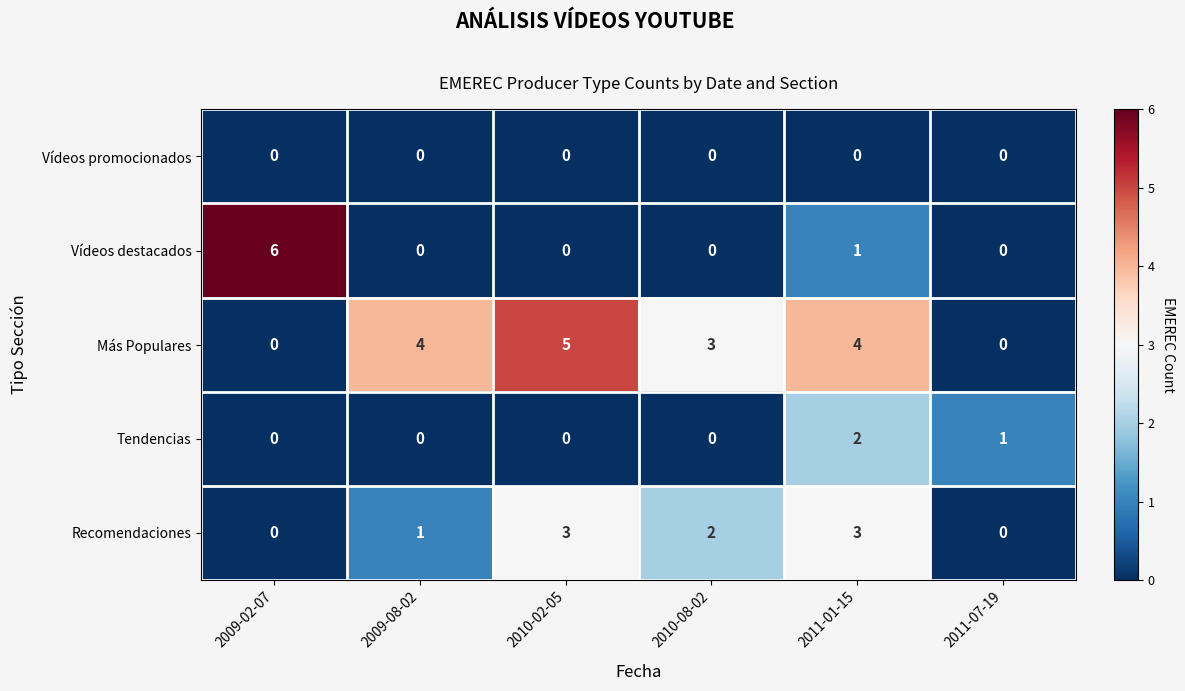

Reading left to right, what are all the values shown in this chart?

Vídeos promocionados: 2009-02-07=0	2009-08-02=0	2010-02-05=0	2010-08-02=0	2011-01-15=0	2011-07-19=0
Vídeos destacados: 2009-02-07=6	2009-08-02=0	2010-02-05=0	2010-08-02=0	2011-01-15=1	2011-07-19=0
Más Populares: 2009-02-07=0	2009-08-02=4	2010-02-05=5	2010-08-02=3	2011-01-15=4	2011-07-19=0
Tendencias: 2009-02-07=0	2009-08-02=0	2010-02-05=0	2010-08-02=0	2011-01-15=2	2011-07-19=1
Recomendaciones: 2009-02-07=0	2009-08-02=1	2010-02-05=3	2010-08-02=2	2011-01-15=3	2011-07-19=0